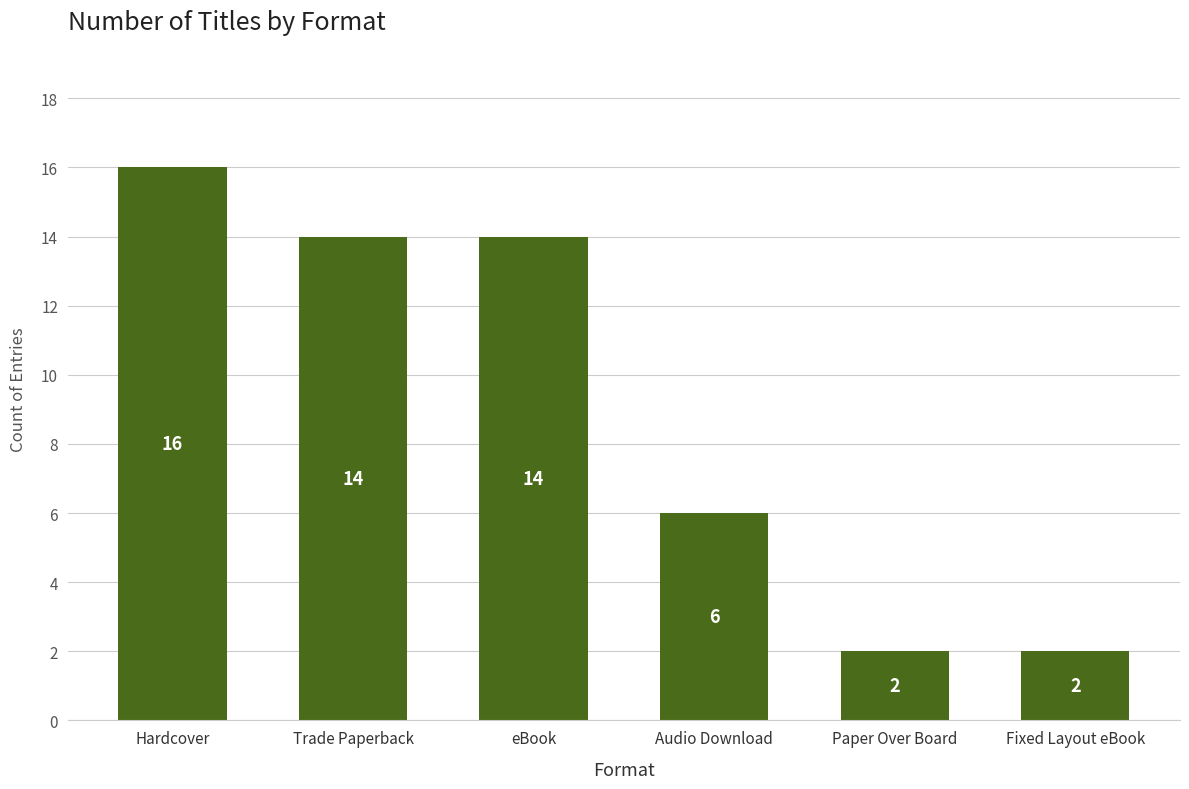

Reading right to left, what are all the values shown in this chart?

Fixed Layout eBook=2	Paper Over Board=2	Audio Download=6	eBook=14	Trade Paperback=14	Hardcover=16